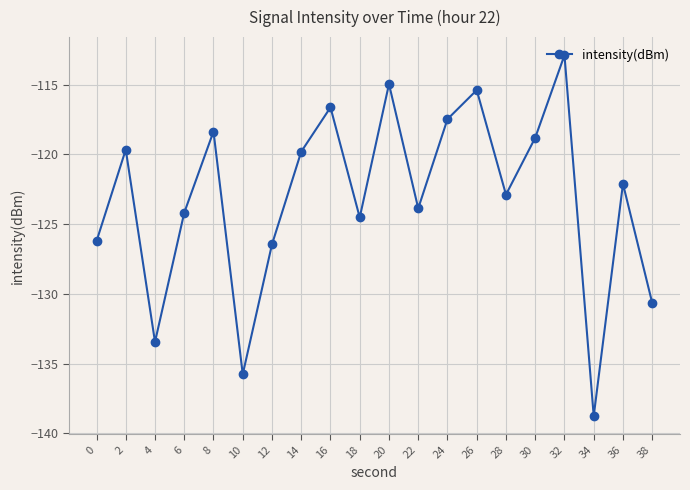

Where does the data first go above -122?

2